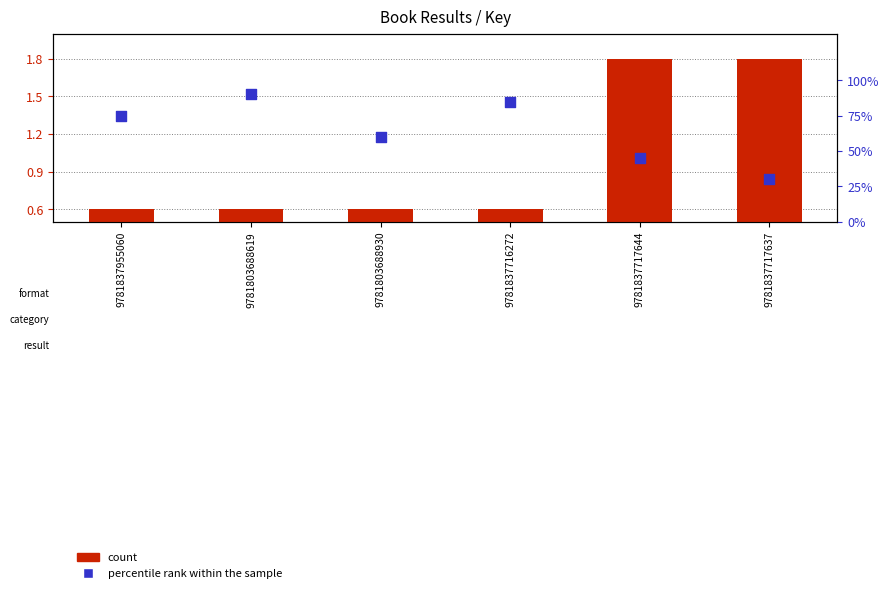

What is the total value across all series at 9781803688930?

60.6